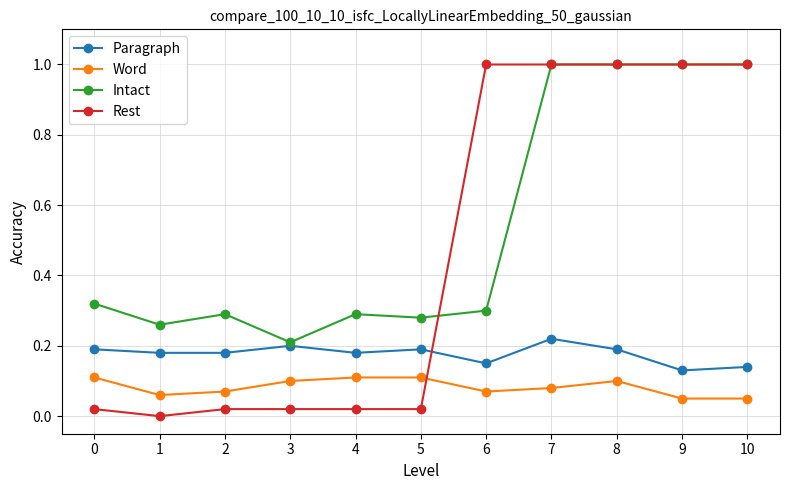

Is this an area chart (filled region under the line)?

No